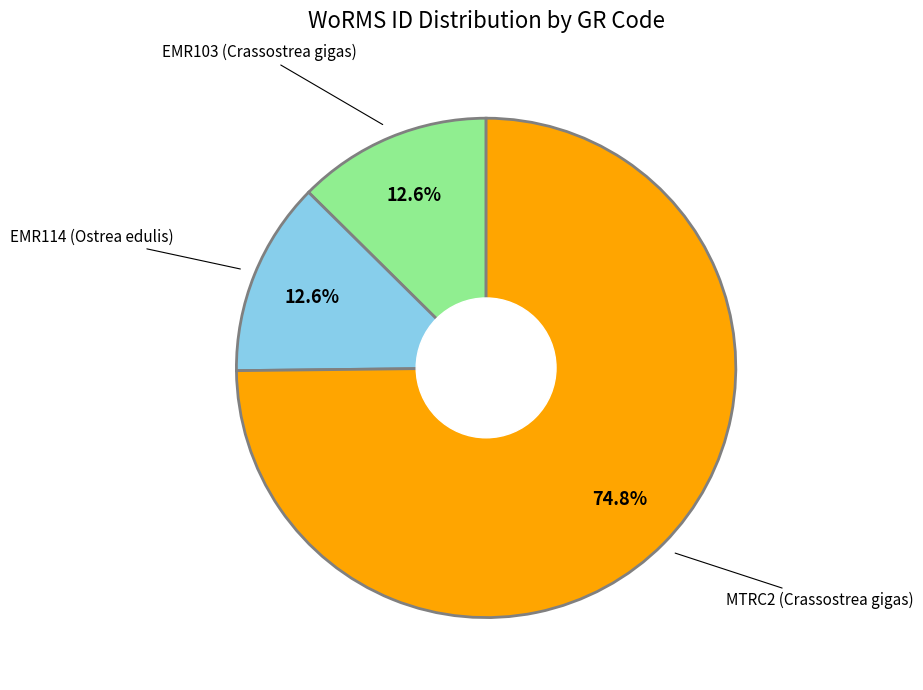

To the nearest percent, what is the average slice percentage?

33%